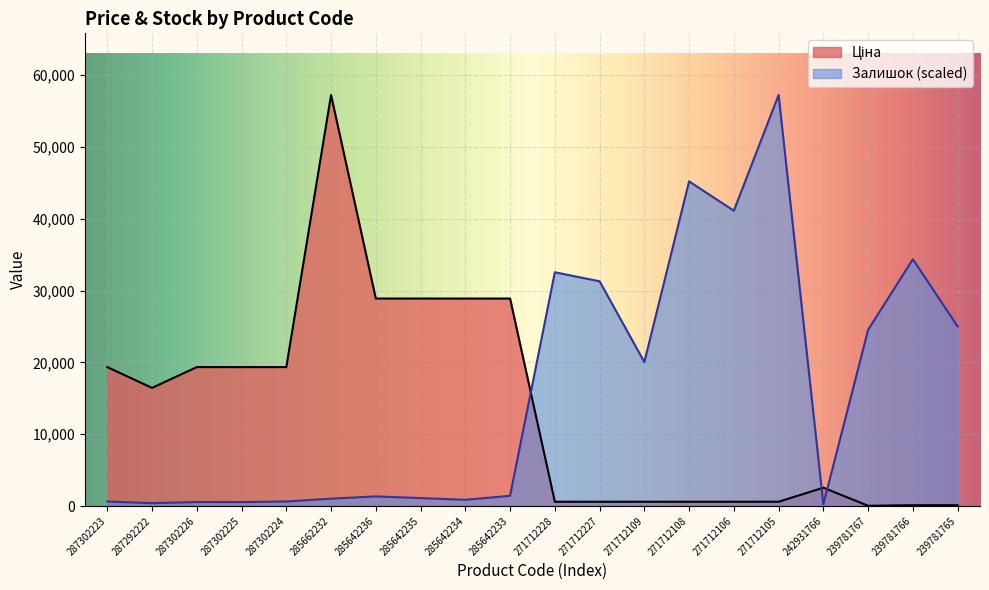

How many data points in Залишок are above 1415?

10